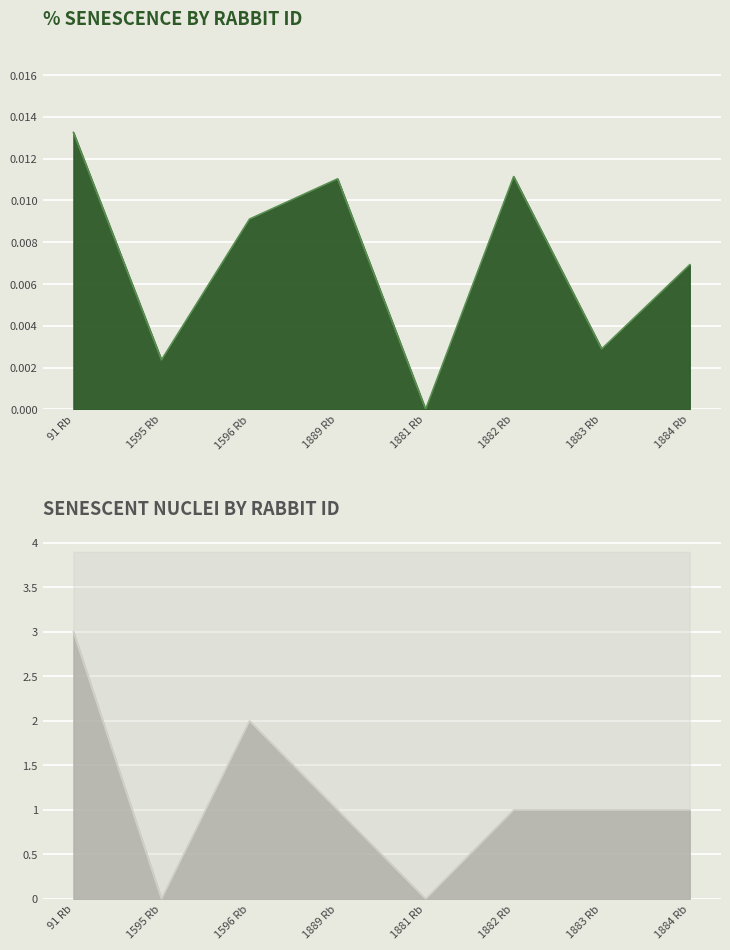

How many data points in senescent nuclei are less than 1?

2